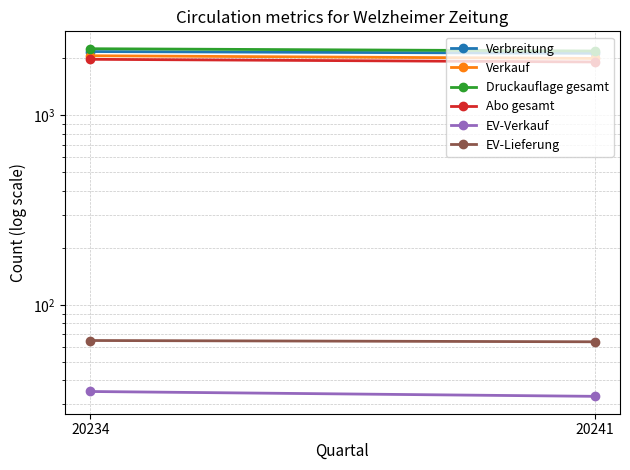

What is the spread (max minus min) of values at 20241?

2151